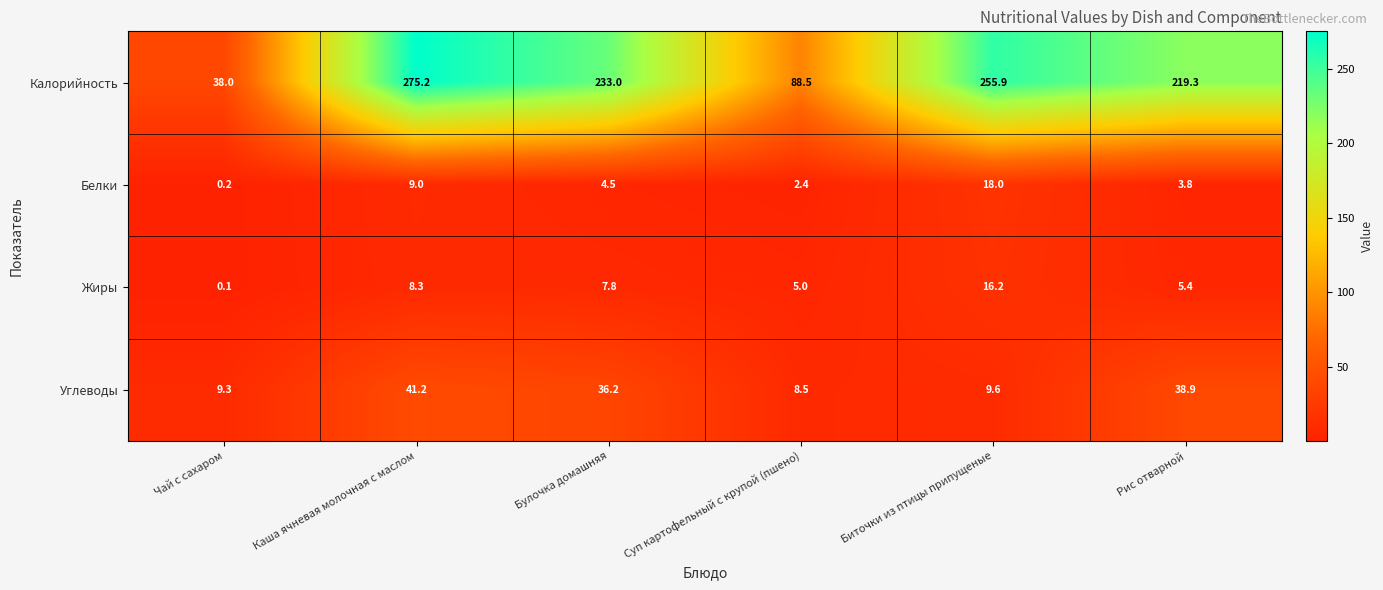

How many values in the Белки series exceed 4?

3